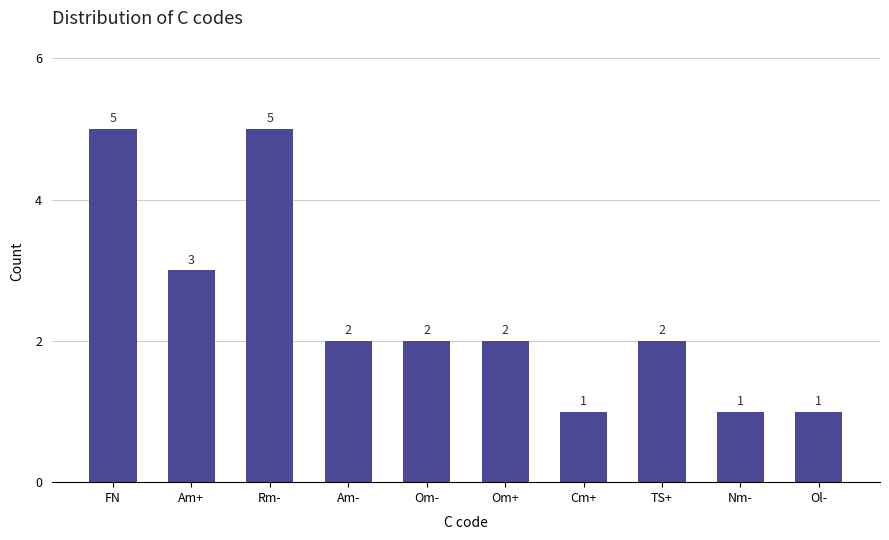

How many bars are there in total?

10